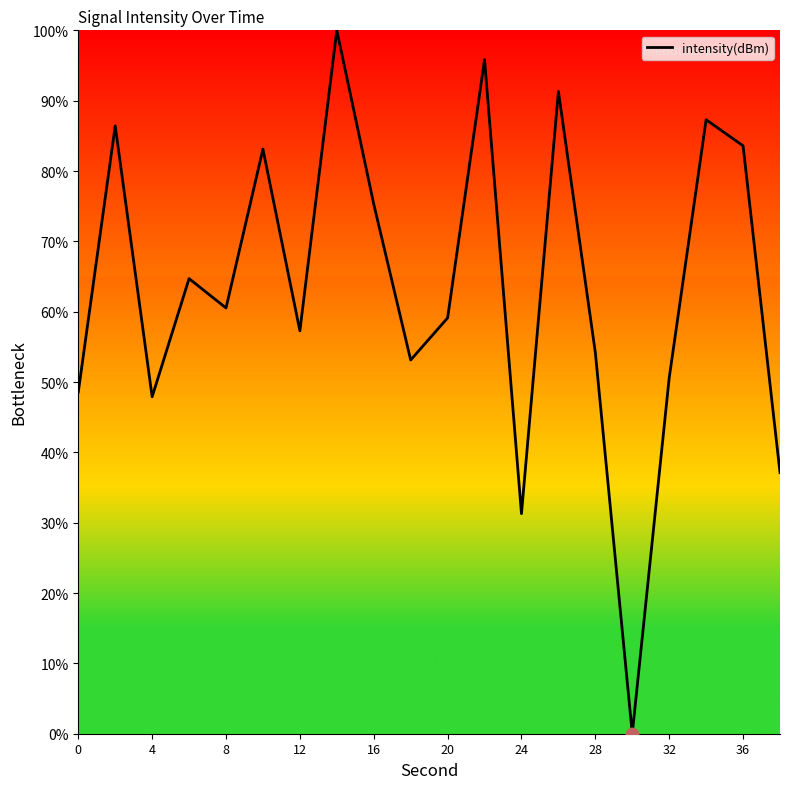

What is the greatest value displayed?

100.0